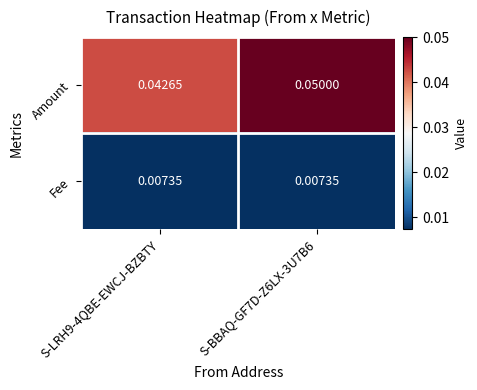

Rank the series at S-BBAQ-GF7D-Z6LX-3U7B6 from lowest to highest value.

Fee, Amount